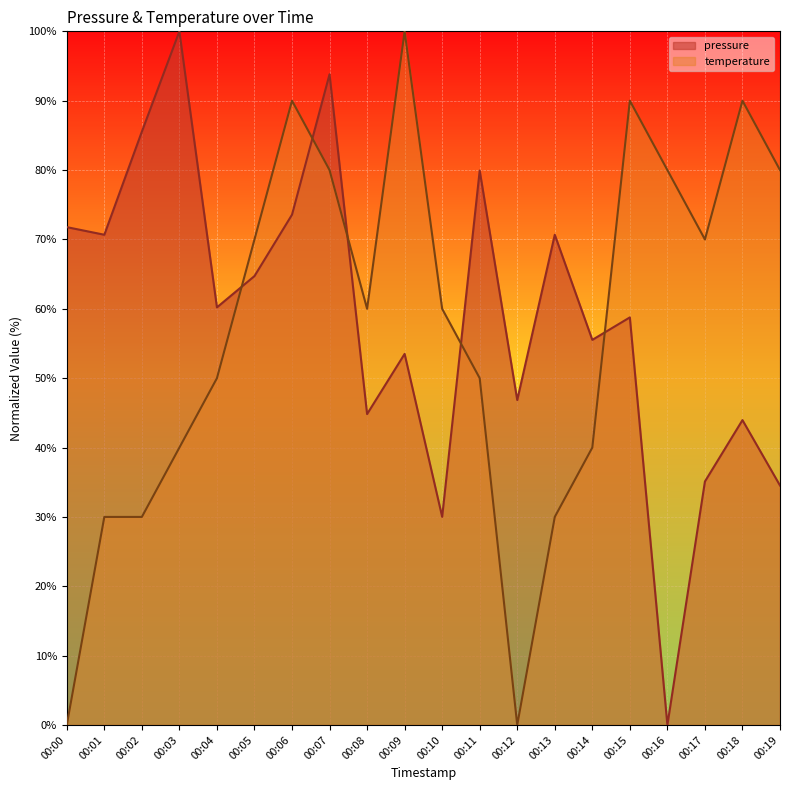

At 00:12, list the series in order from smallest to largest.

temperature, pressure